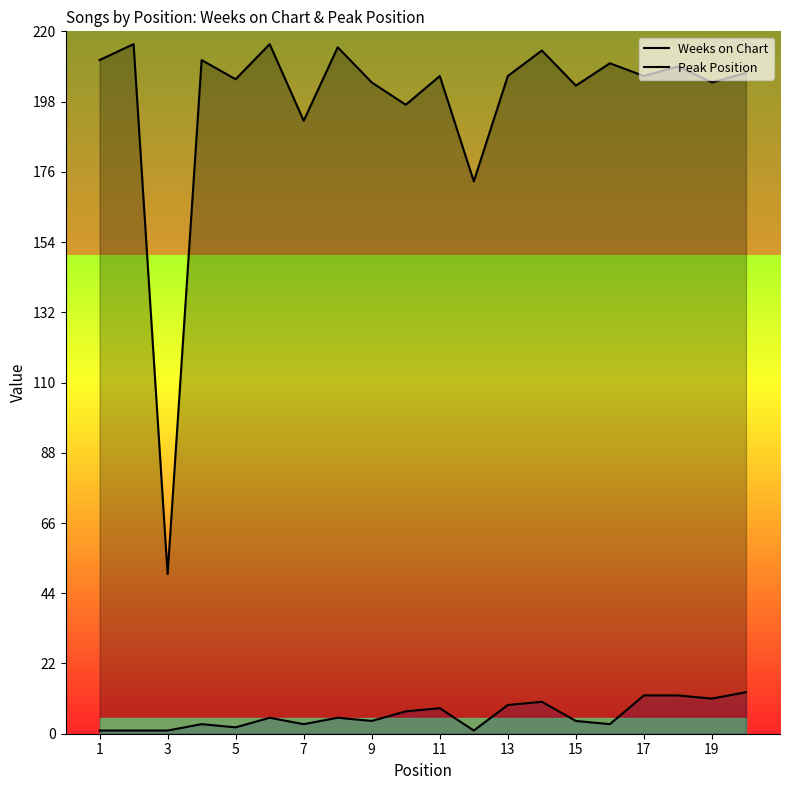

The Peak Position series shows 9 at 11. True or false?

False